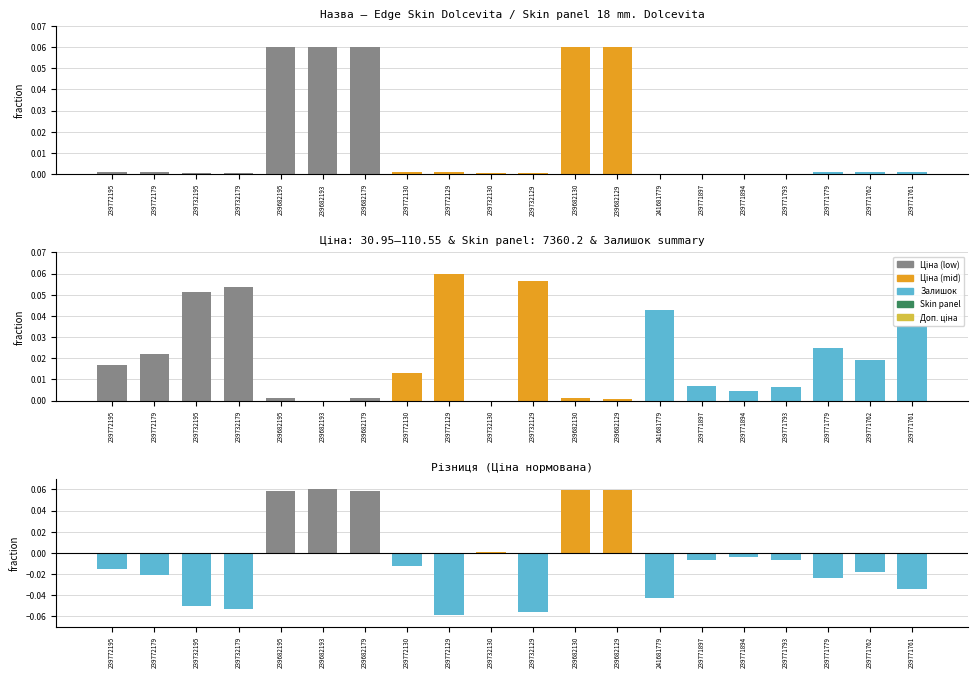

At how many categories does at least one series exceed 0?

20